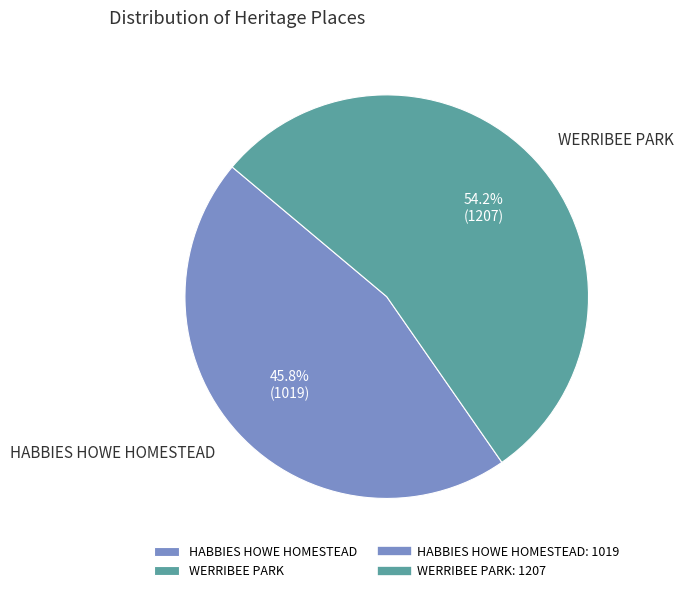

What percentage is the HABBIES HOWE HOMESTEAD slice, to the nearest percent?

46%